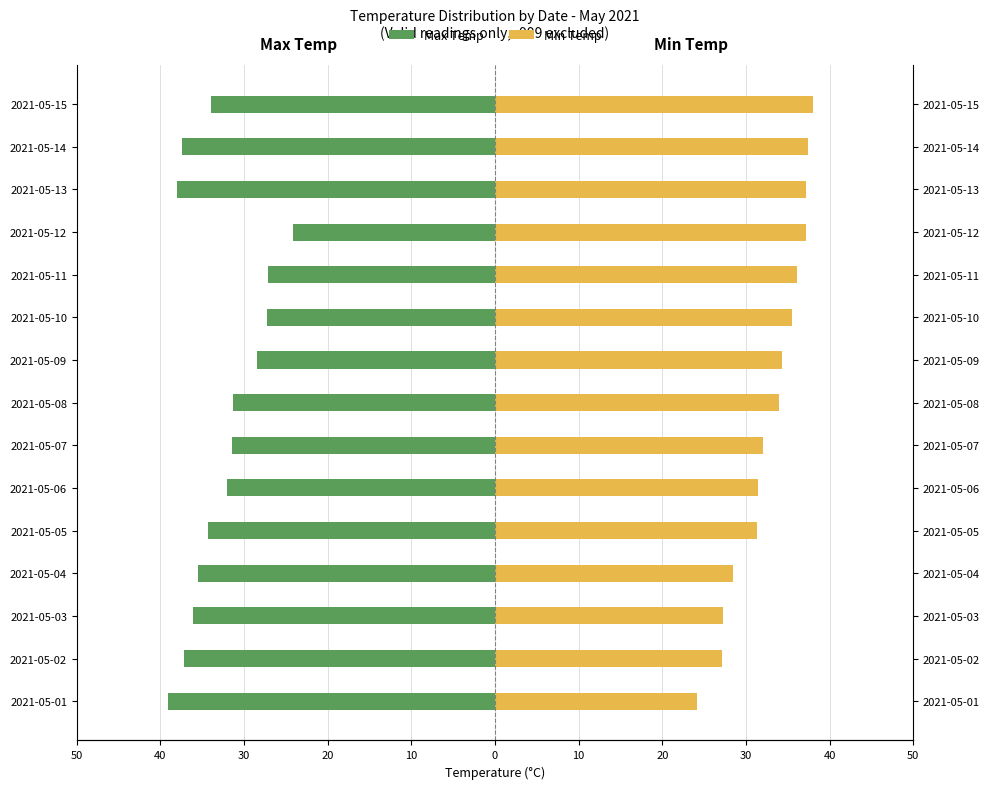

Reading right to left, transcribe all the data shown in this chart.

Max Temp: -34.0	-37.4	-38.0	-24.1	-27.2	-27.3	-28.4	-31.3	-31.5	-32.0	-34.3	-35.5	-36.1	-37.2	-39.1
Min Temp: 38.0	37.4	37.2	37.2	36.1	35.5	34.3	34.0	32.0	31.5	31.3	28.4	27.3	27.2	24.1